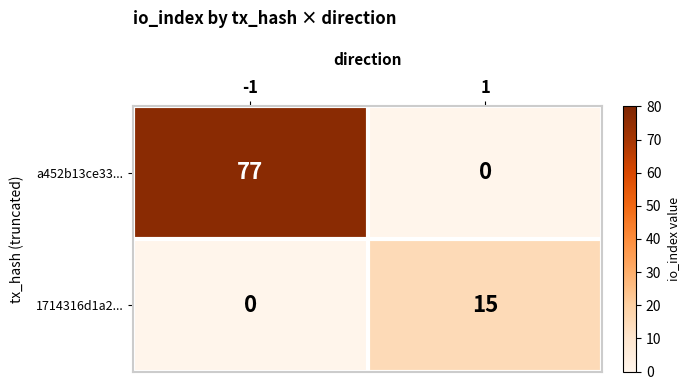

Count the number of categories in the chart.

2